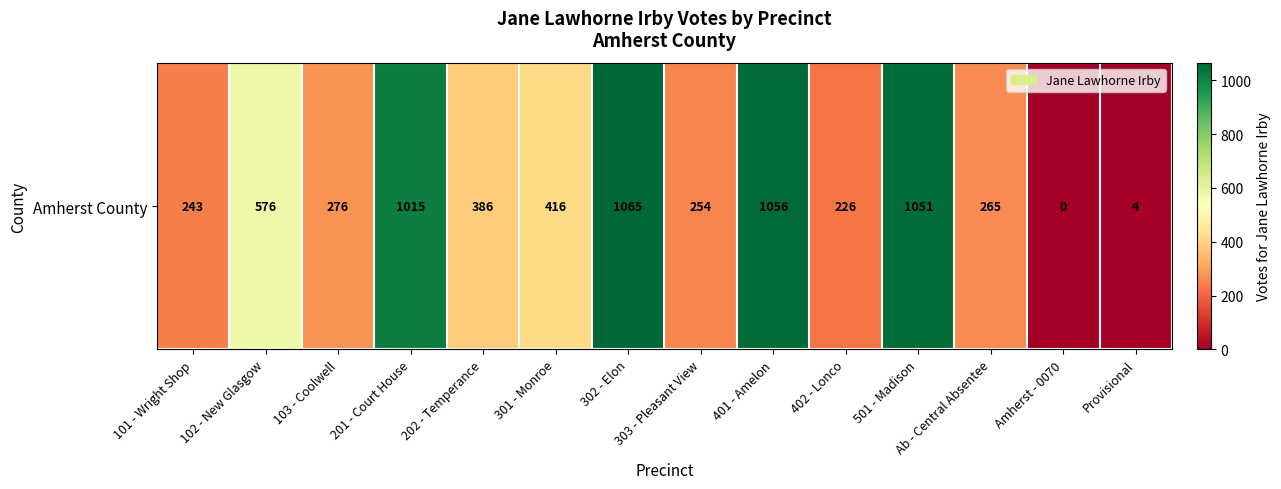

What is the sum of the values at 101 - Wright Shop and 102 - New Glasgow?

819